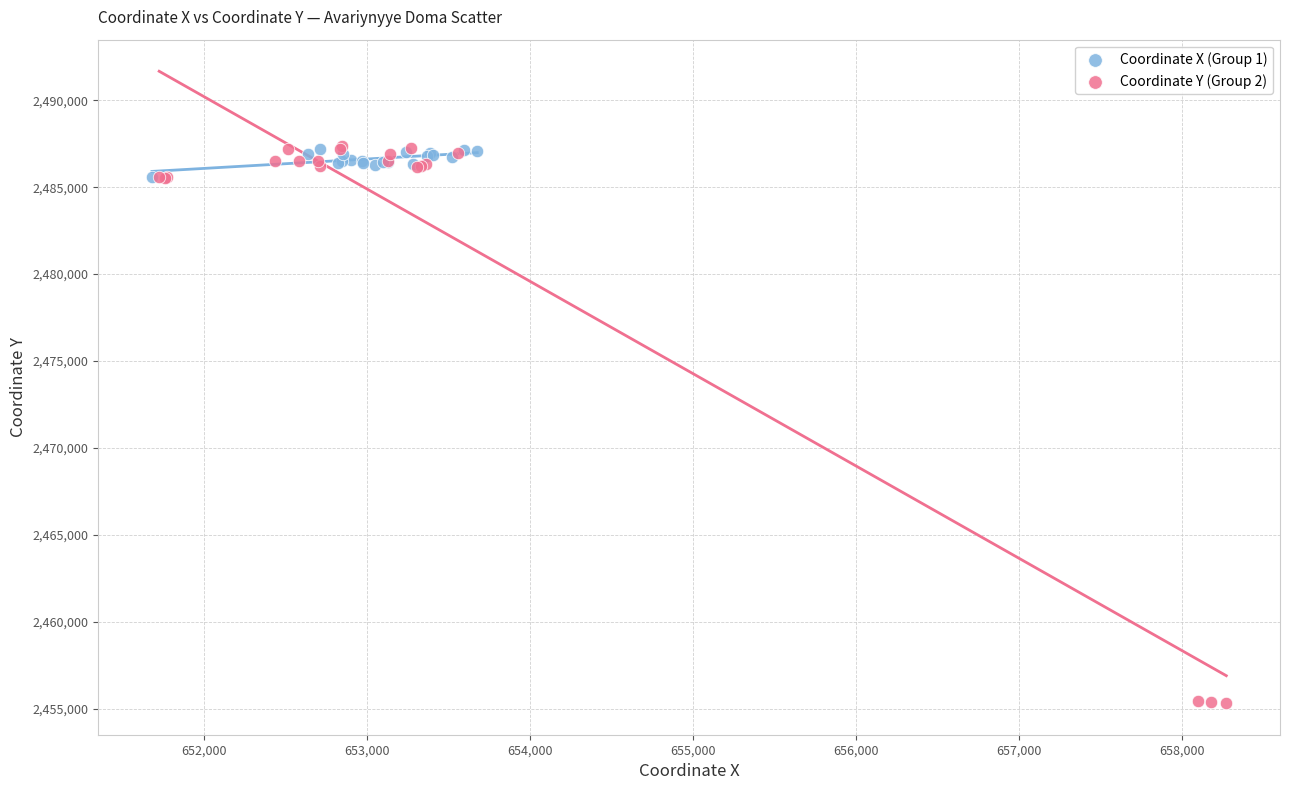

Which series has the largest Y range (max minus min)?

Coordinate Y (Group 2)